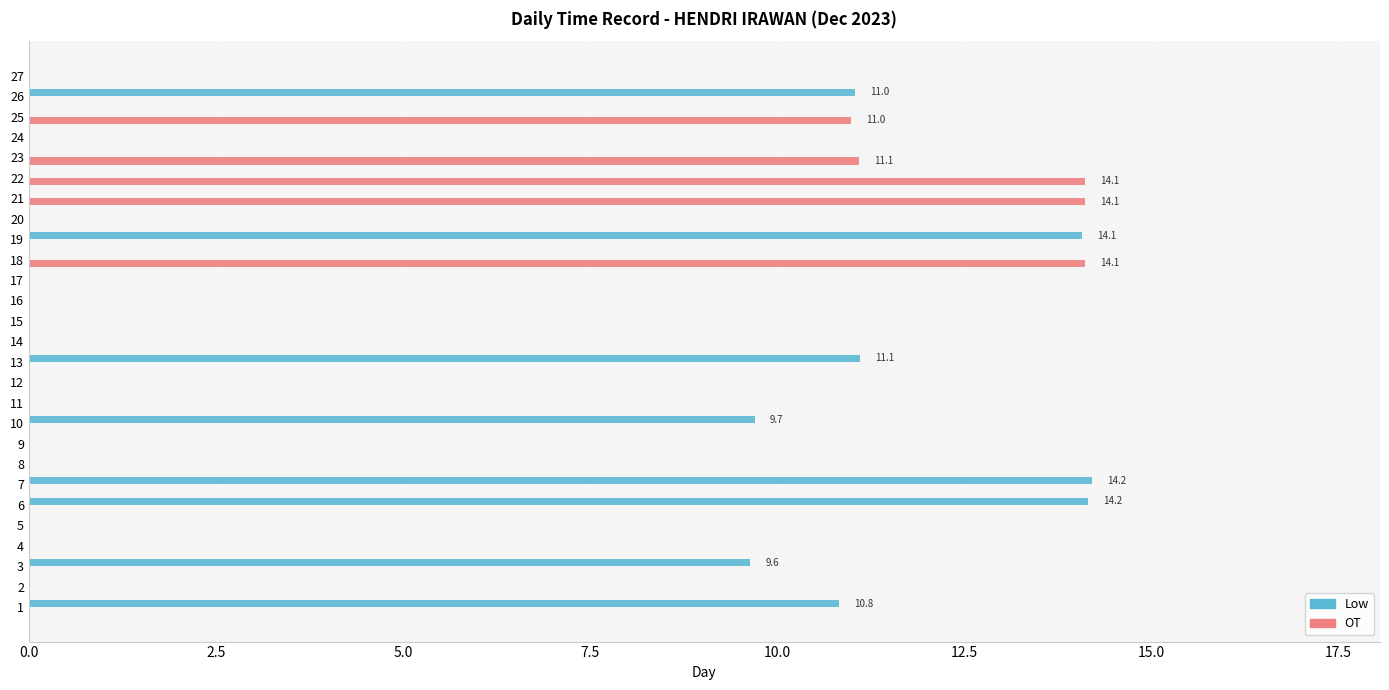

What is the maximum value for Low?

14.2